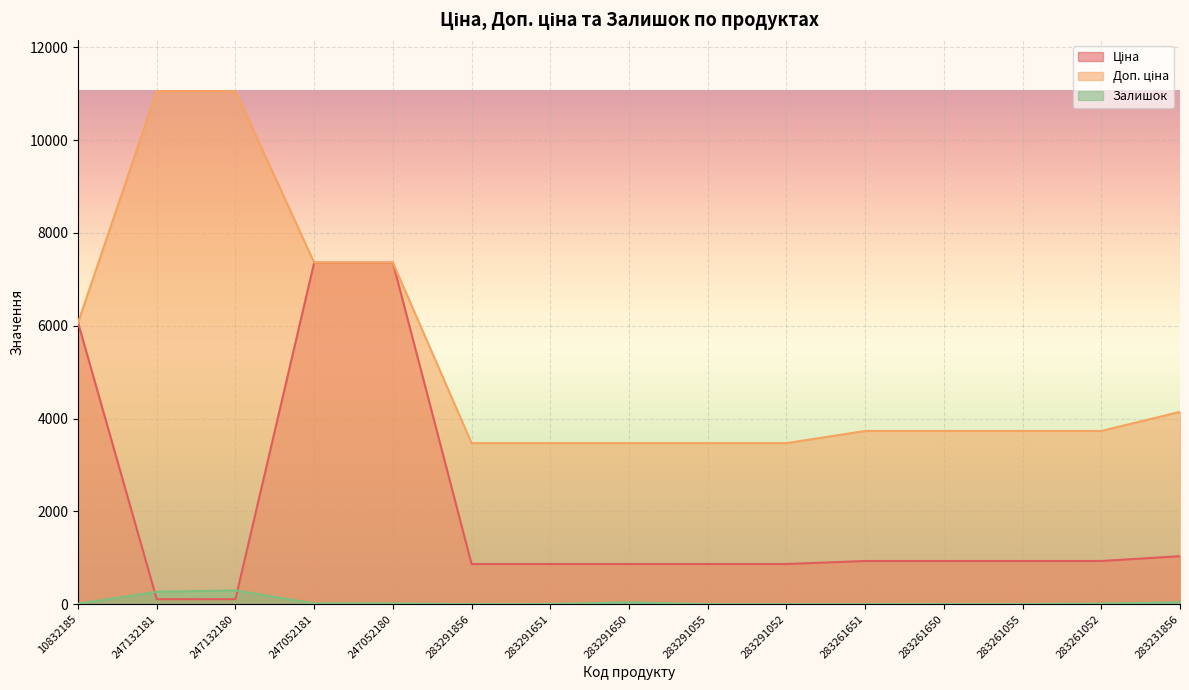

How many data points in Доп. ціна are above 3734?

10